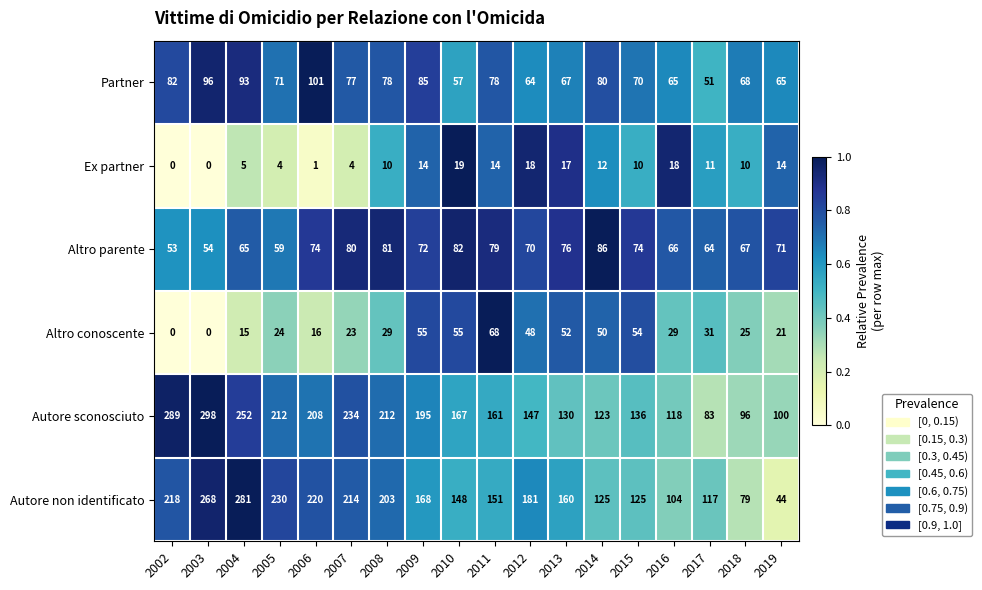

What is the average value of the Autore non identificato series?

169